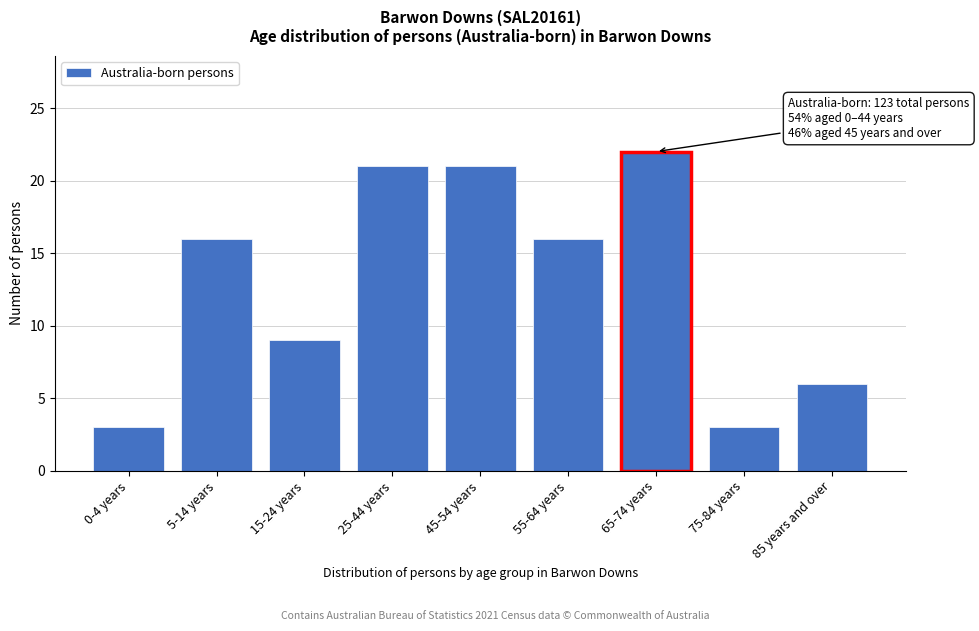

Reading left to right, what are all the values shown in this chart?

3	16	9	21	21	16	22	3	6